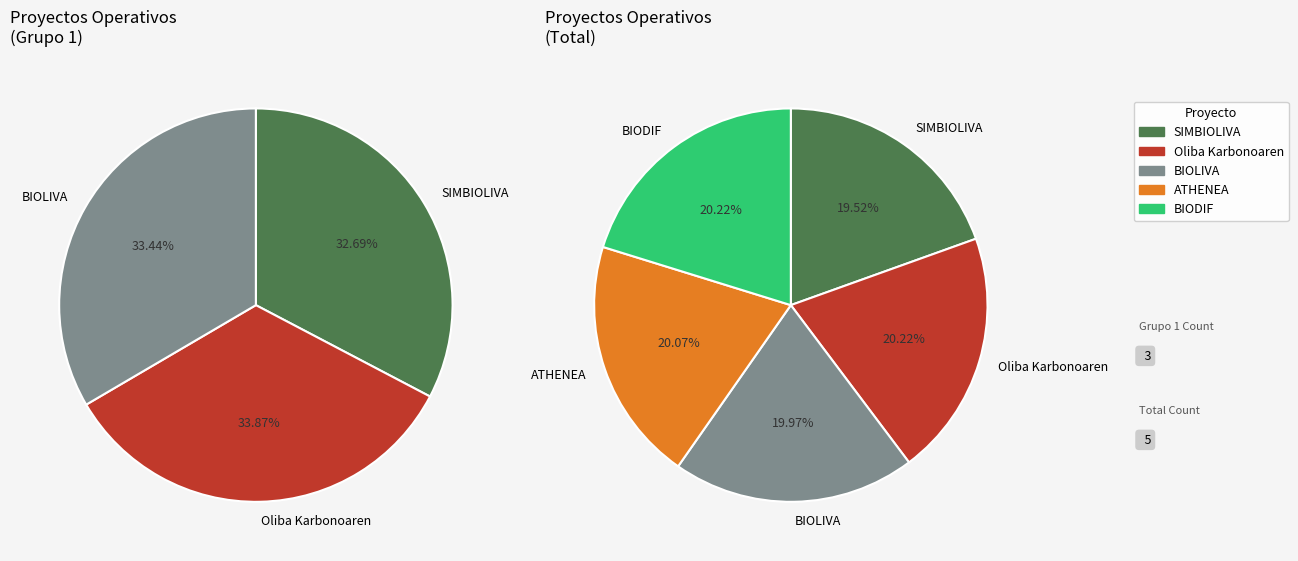

To the nearest percent, what portion does Oliba Karbonoaren represent?

20%